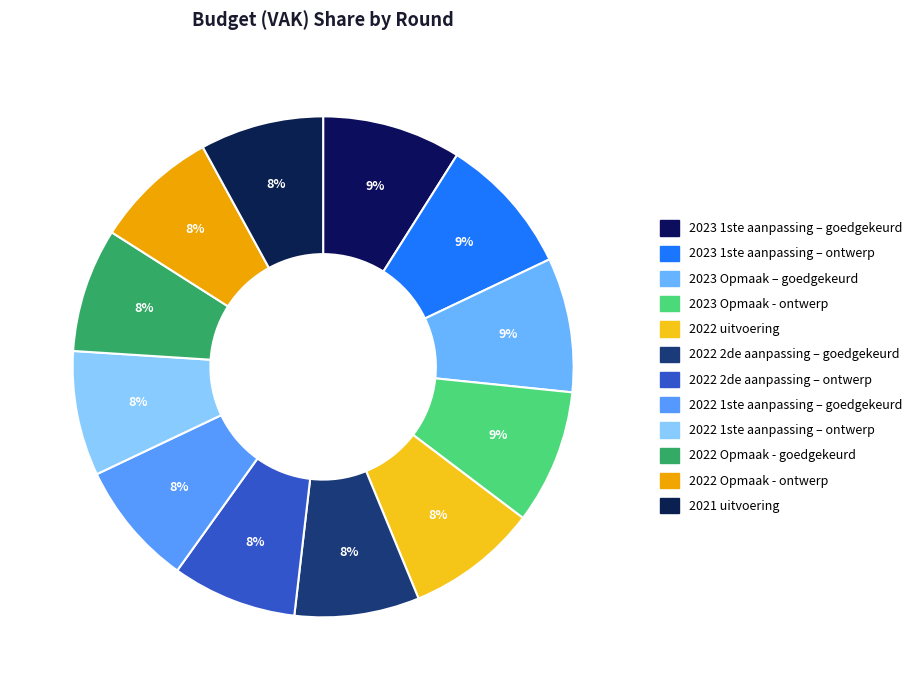

To the nearest percent, what is the combined percentage of 2023 Opmaak - ontwerp and 2023 Opmaak – goedgekeurd?

17%